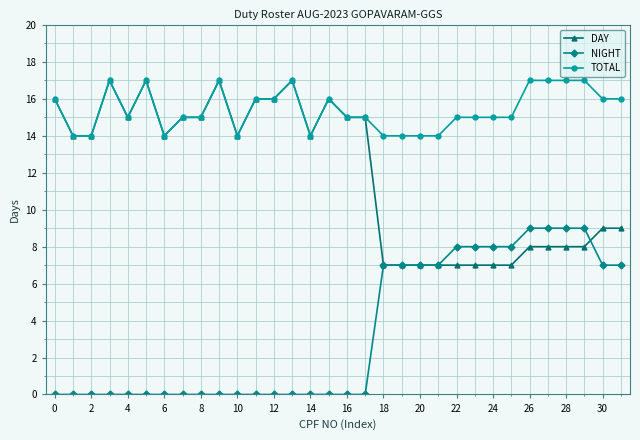

True or false: NIGHT and DAY intersect in this chart.

True